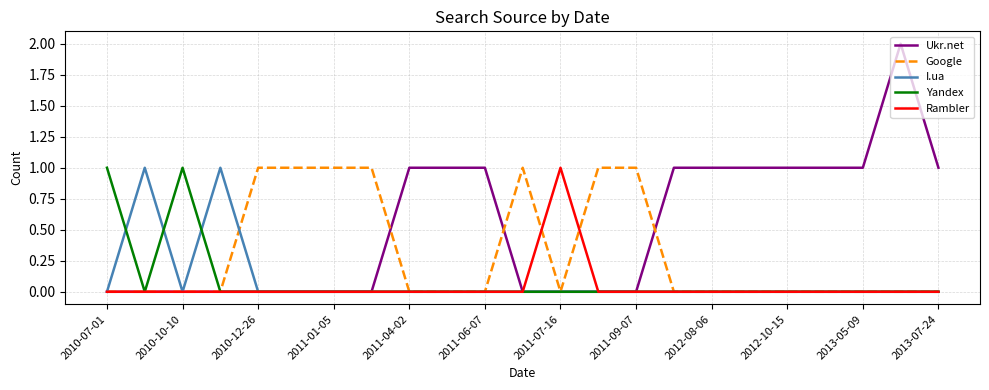

Which series has the largest total across all categories?

Ukr.net